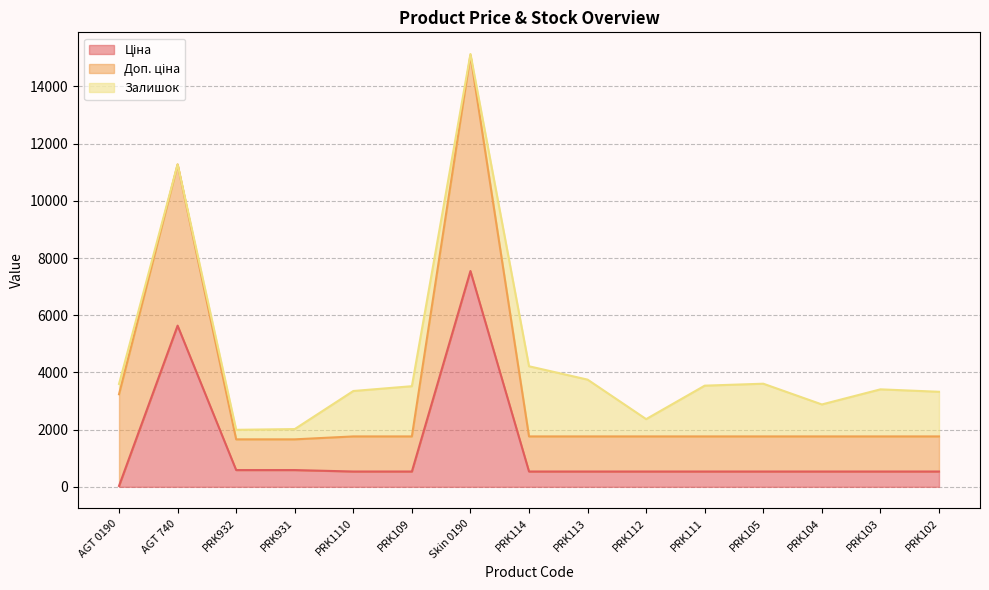

What is the difference between the second highest and minimum values in the Ціна series?

5603.9